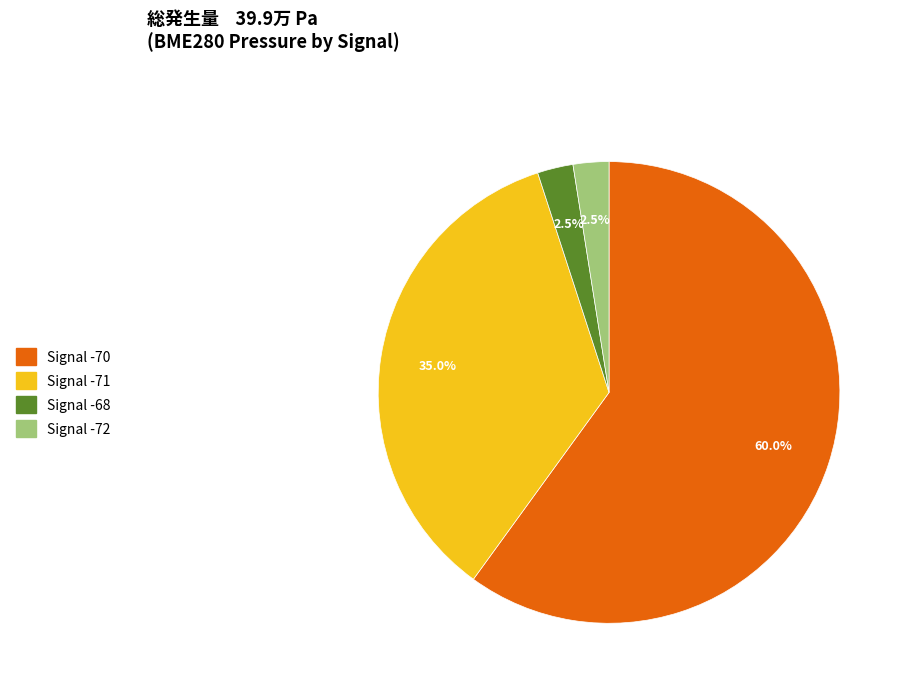

Is there a majority slice in this chart?

Yes